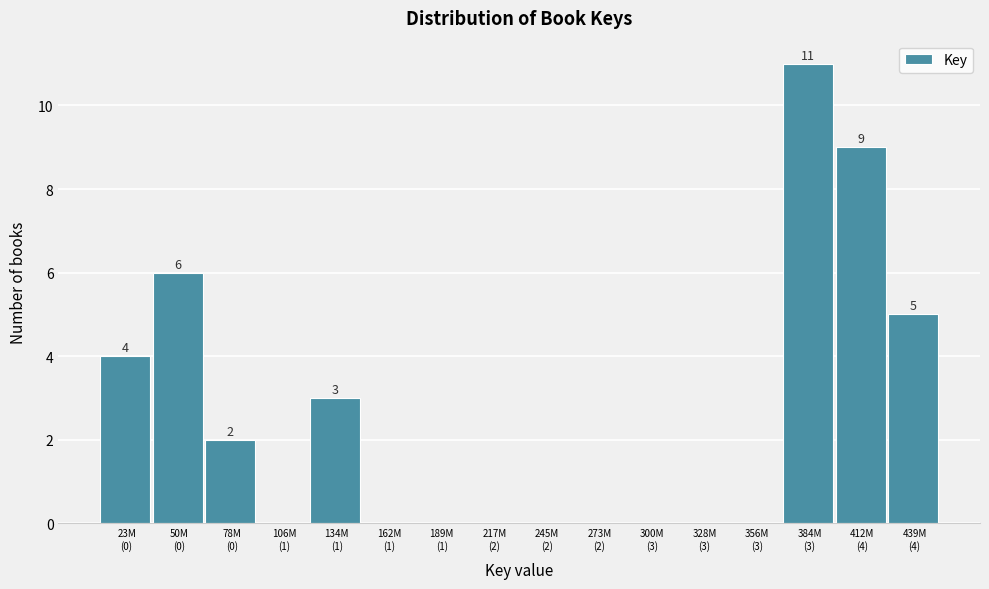

What is the greatest value displayed?

11